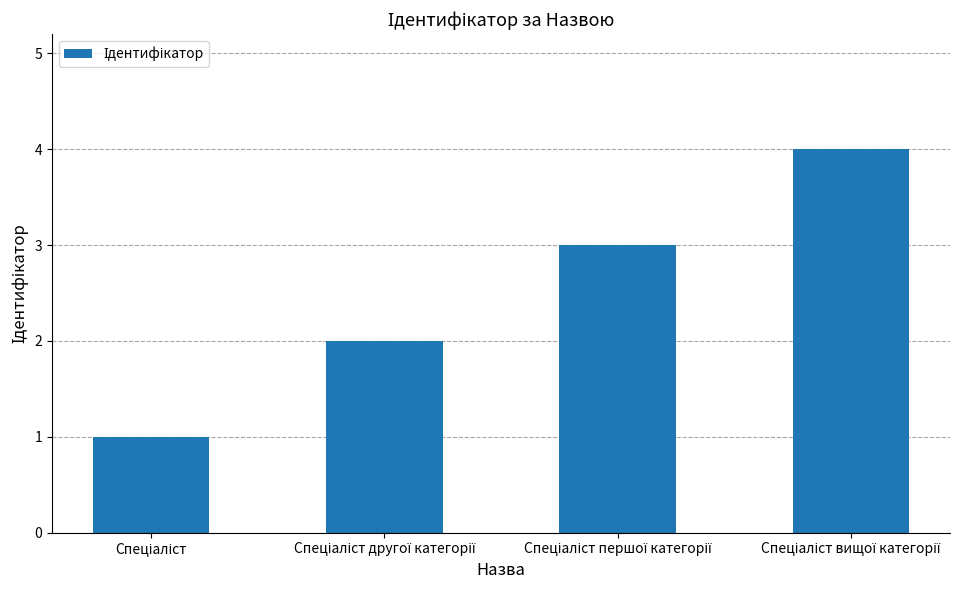

What is the greatest value displayed?

4